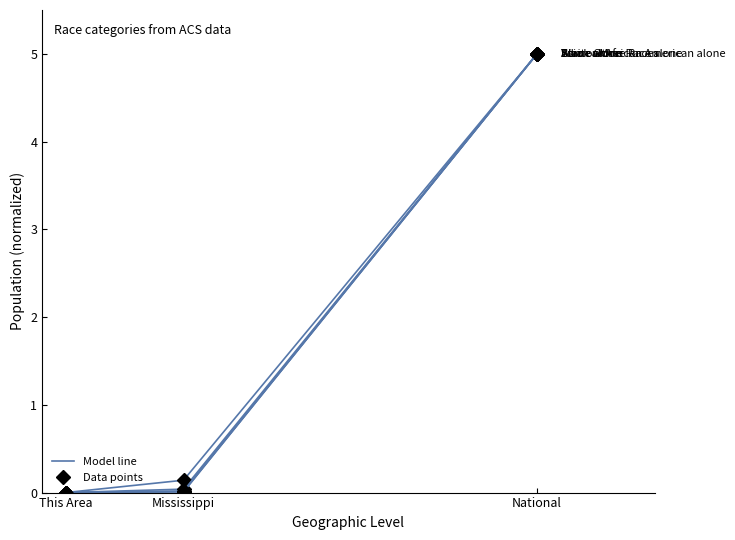

What is the label of the 3rd point from the right?

This Area